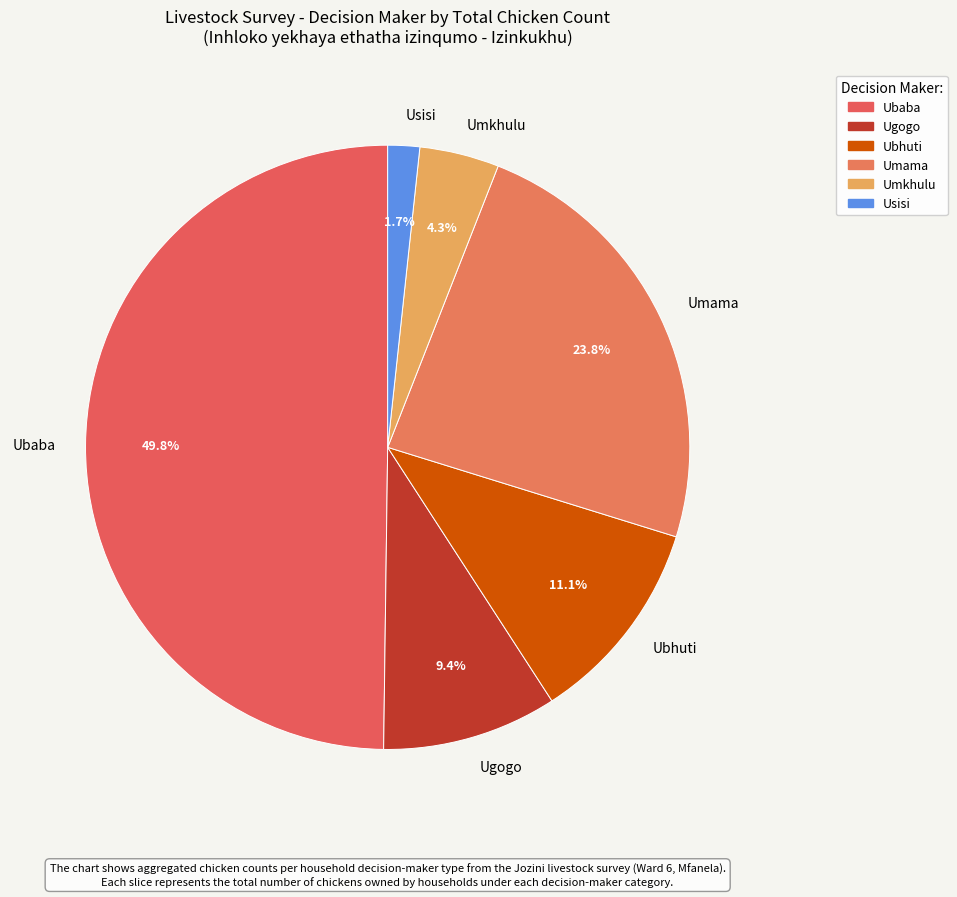

What is the smallest slice in the pie chart?

Usisi